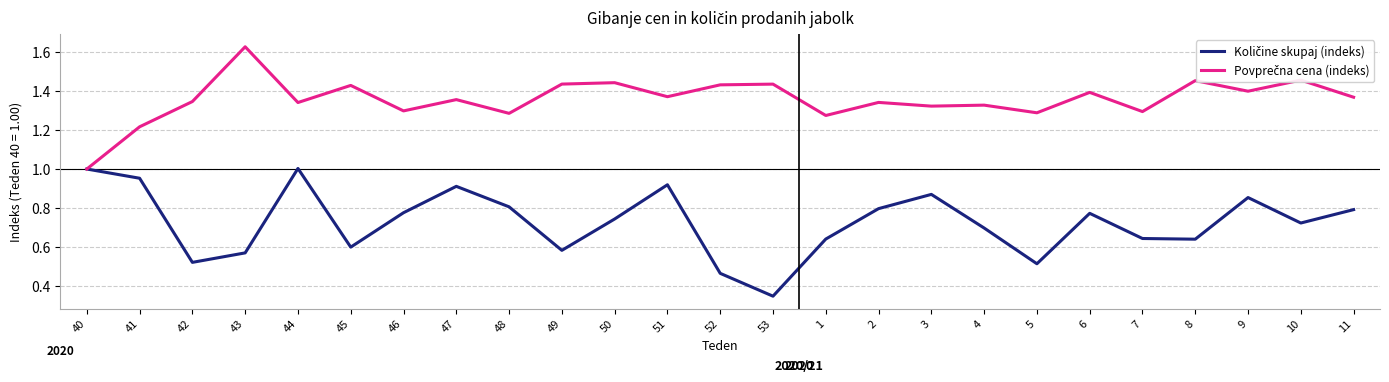

What is the total value across all series at 3?

2.2